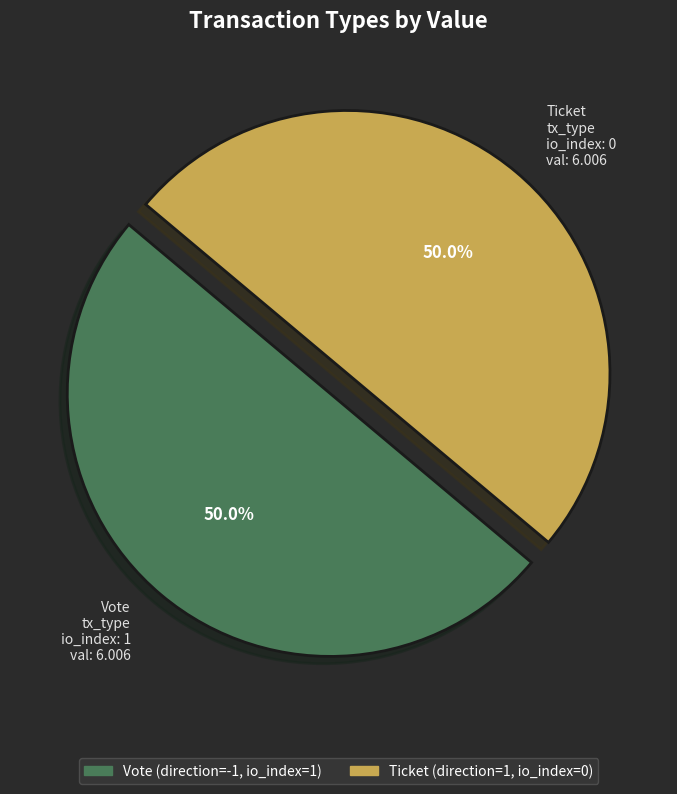

Approximately how many times larger is the value at Vote tx_type io_index: 1 val: 6.006 compared to Ticket tx_type io_index: 0 val: 6.006?

1.0